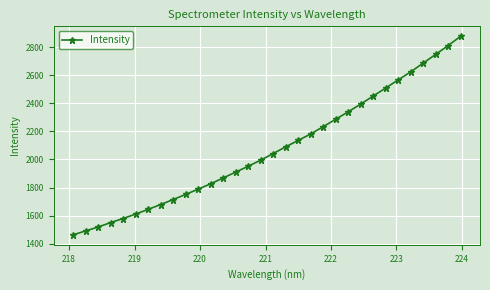

What is the value of the 3rd point from the left?

1518.2